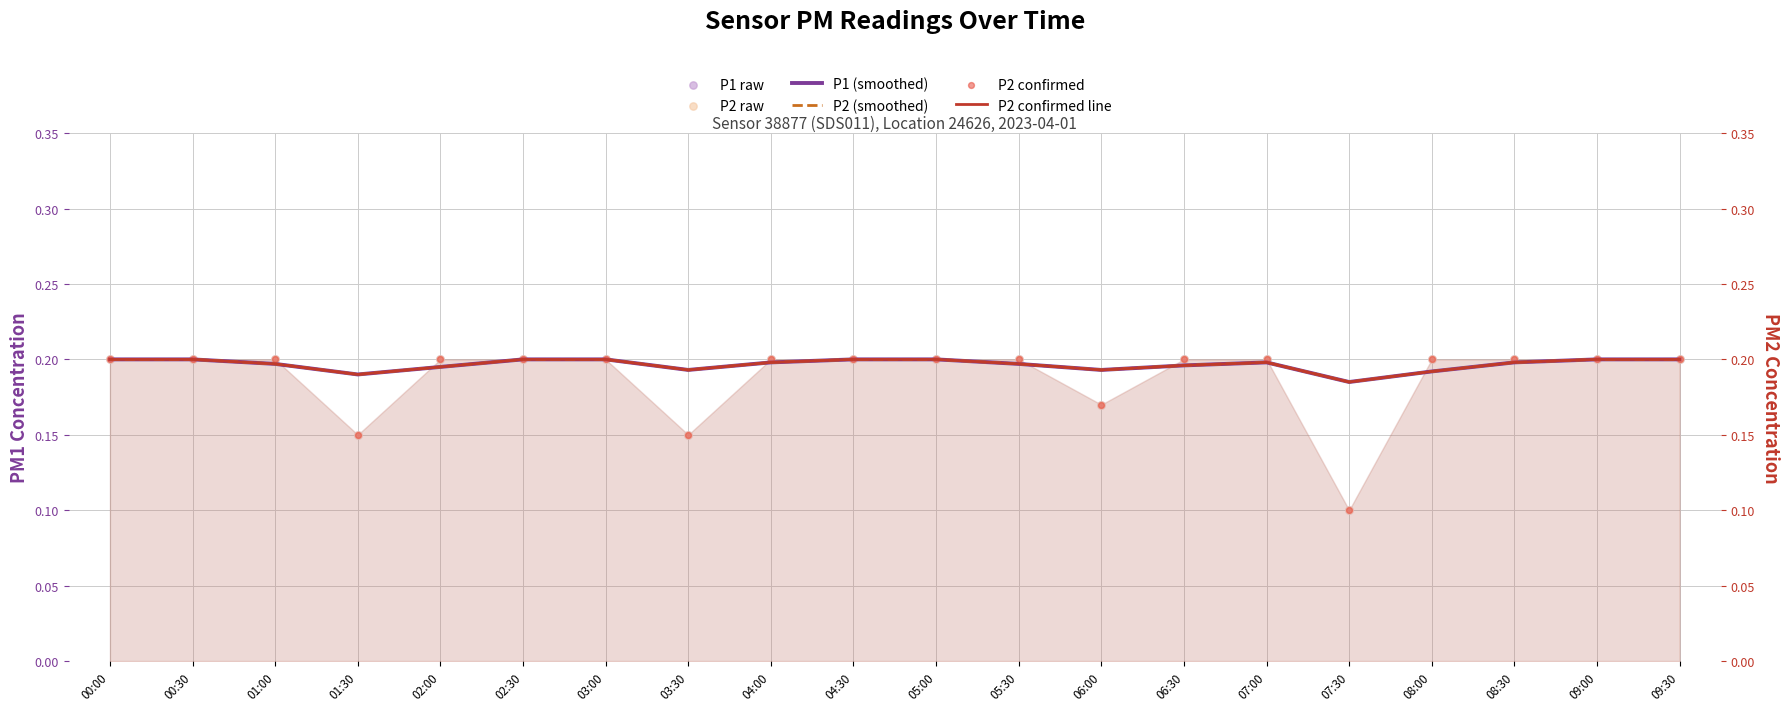

What are all the series names shown in the legend?

P1 (smoothed), P2 (smoothed), P1 raw, P2 raw, P2 confirmed line, P2 confirmed